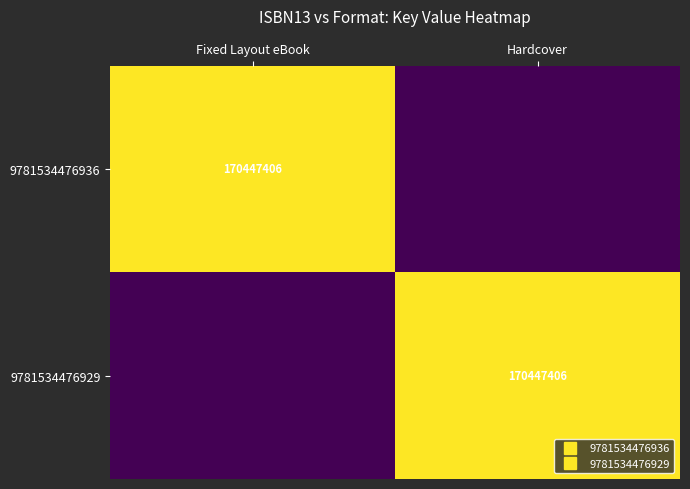

List the series in order of their peak value, lowest first.

9781534476936, 9781534476929